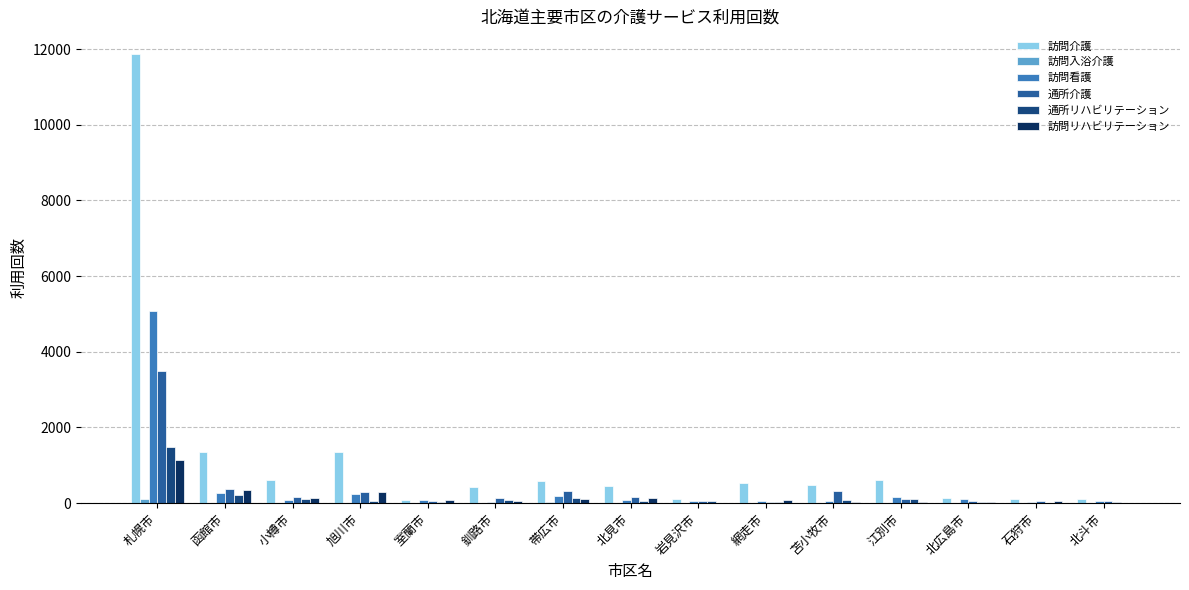

What is the highest value of the 通所介護 series?

3504